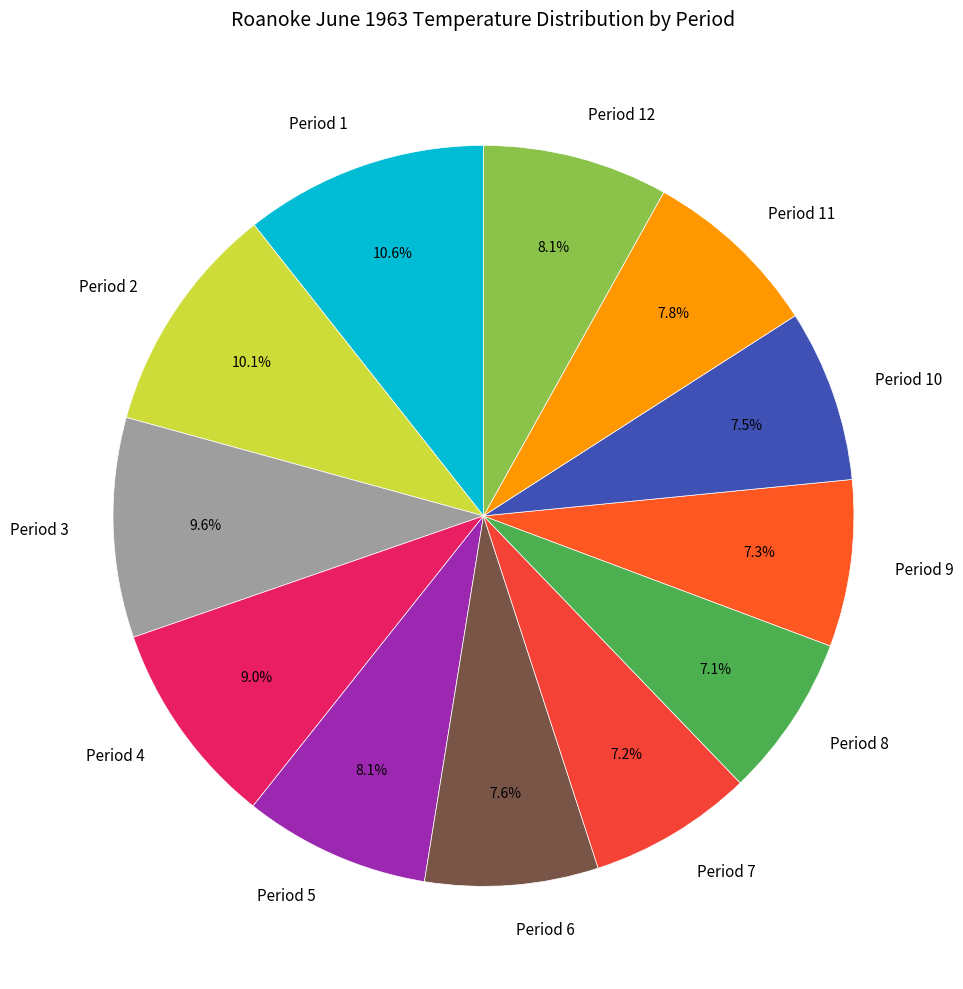

How many segments does this pie chart have?

12